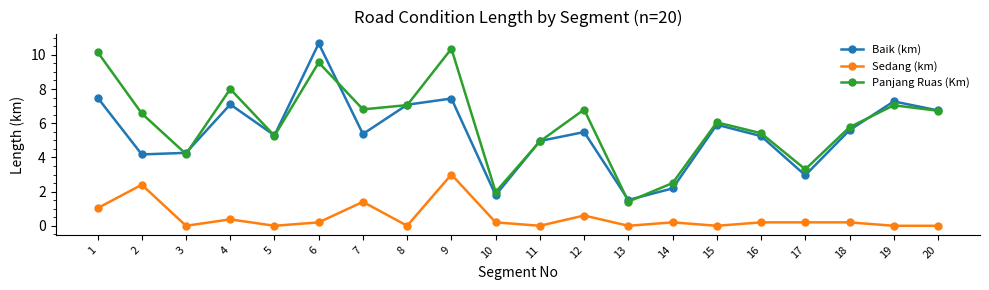

What is the maximum value shown in the chart?

10.7